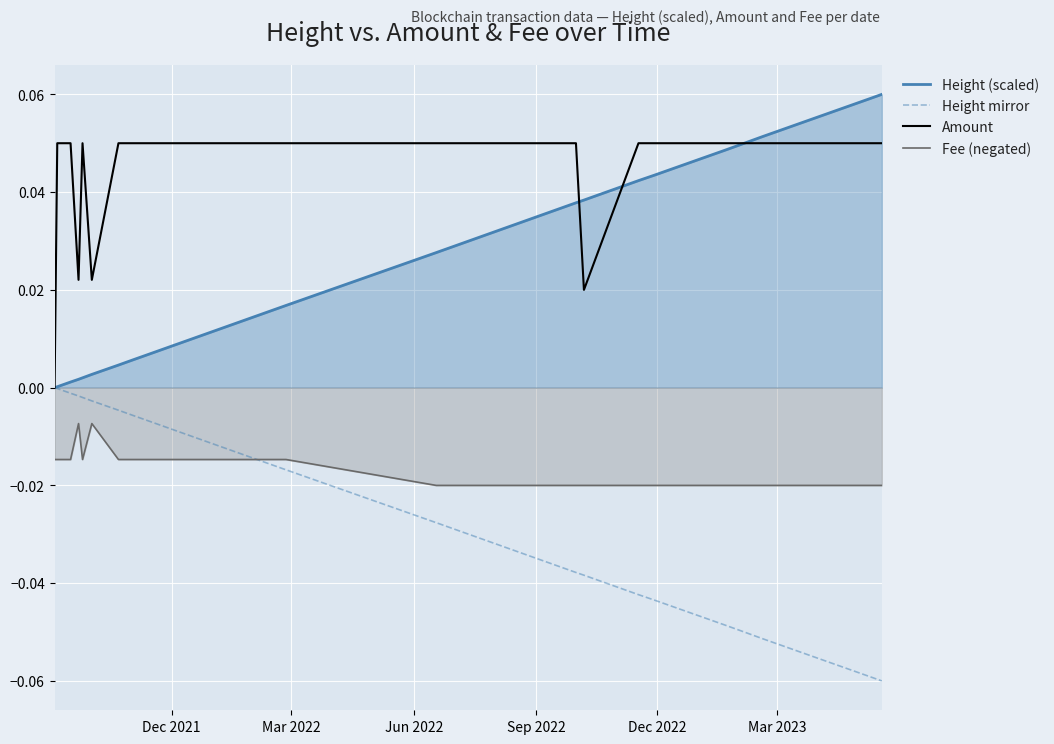

Which series has the largest total across all categories?

Amount